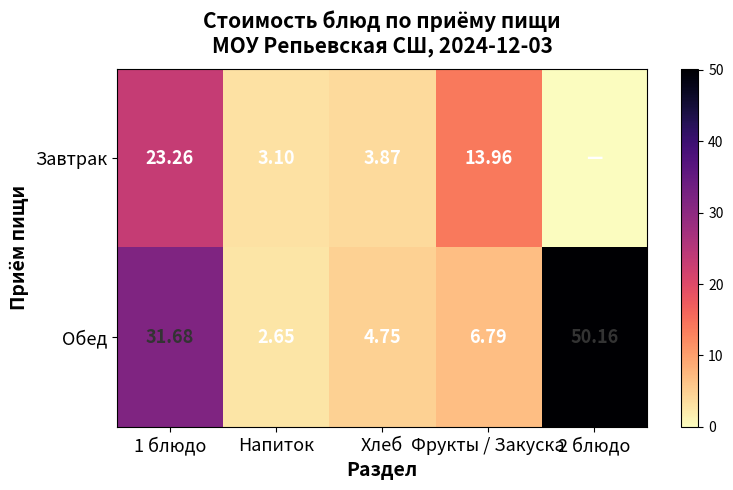

What is the average value of the Обед series?

19.2